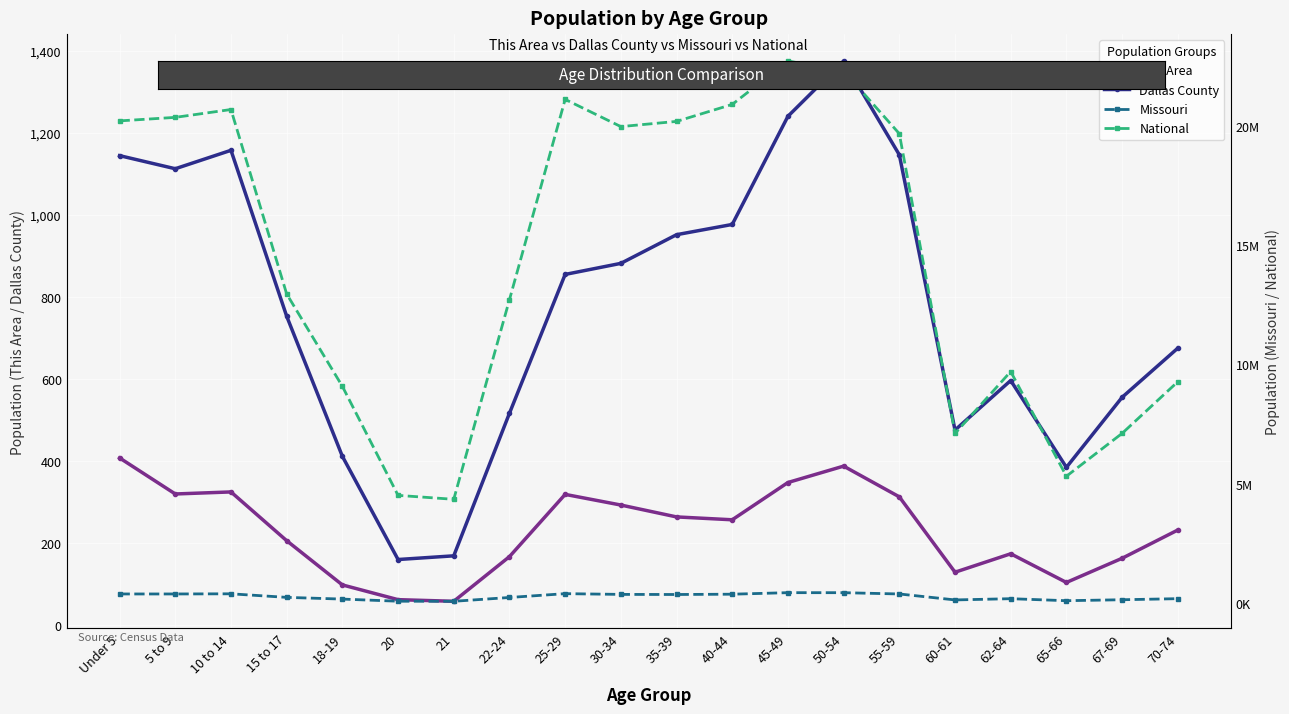

At how many categories does at least one series exceed 12739032?

11